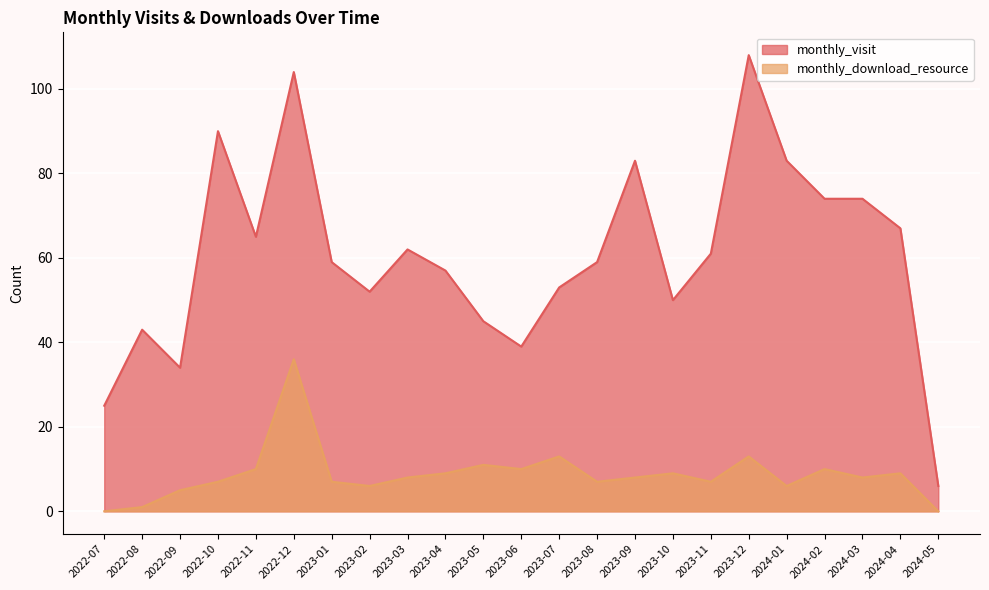

Is it true that monthly_visit equals 83 at 2024-01?

True